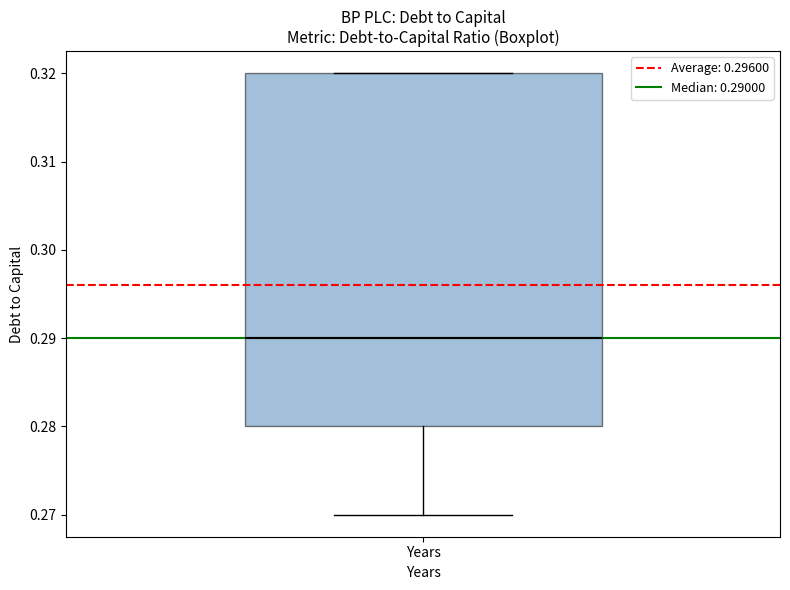

Read this box plot against the y-axis: the position of the median line, the range covered by the box, and the ends of both whiskers. The values are not printed on the chart, so give them approximately, as read against the axis.

median 0.29, box 0.28 to 0.32, whiskers 0.27 to 0.32